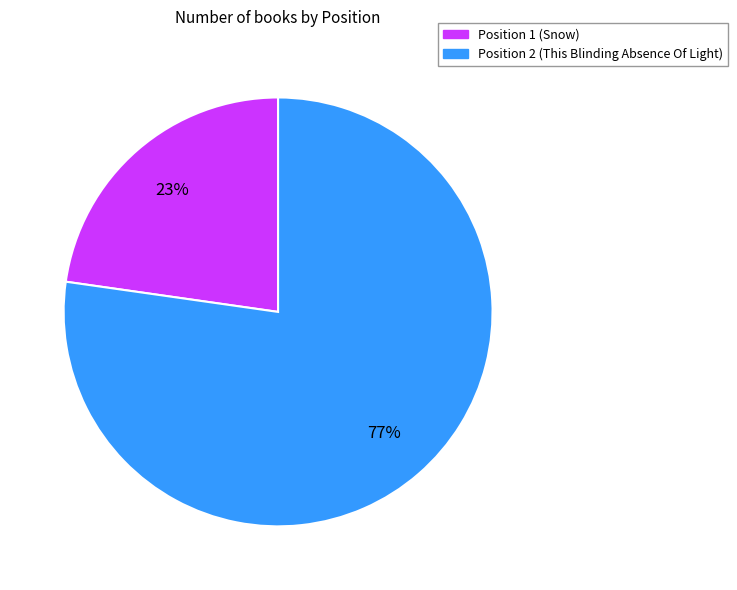

How many slices are in this pie chart?

2